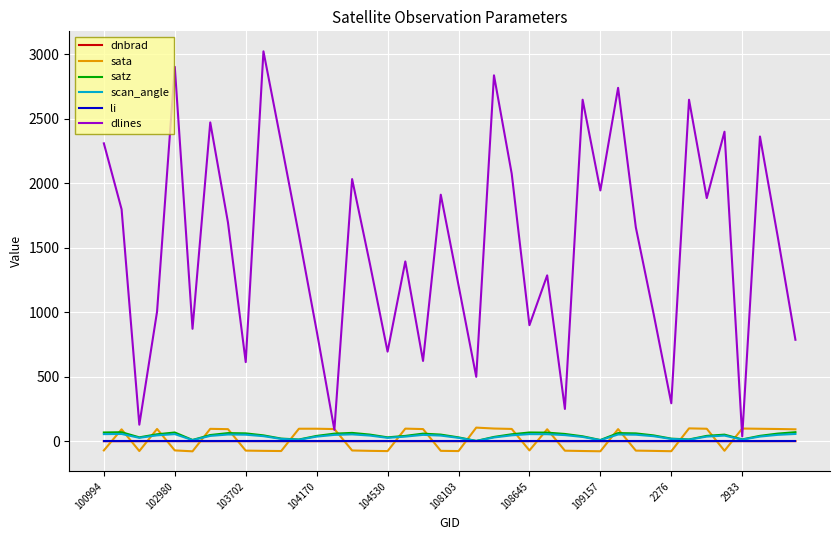

What is the highest value of the sata series?

105.3